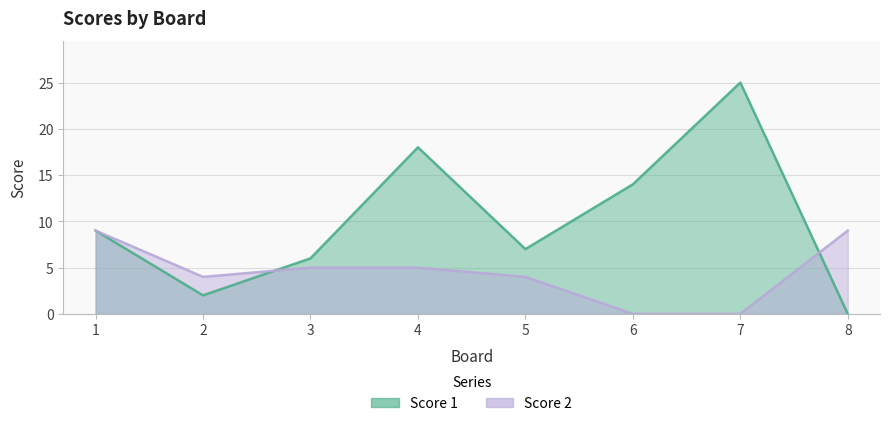

At which label does Score 2 first exceed 5?

1